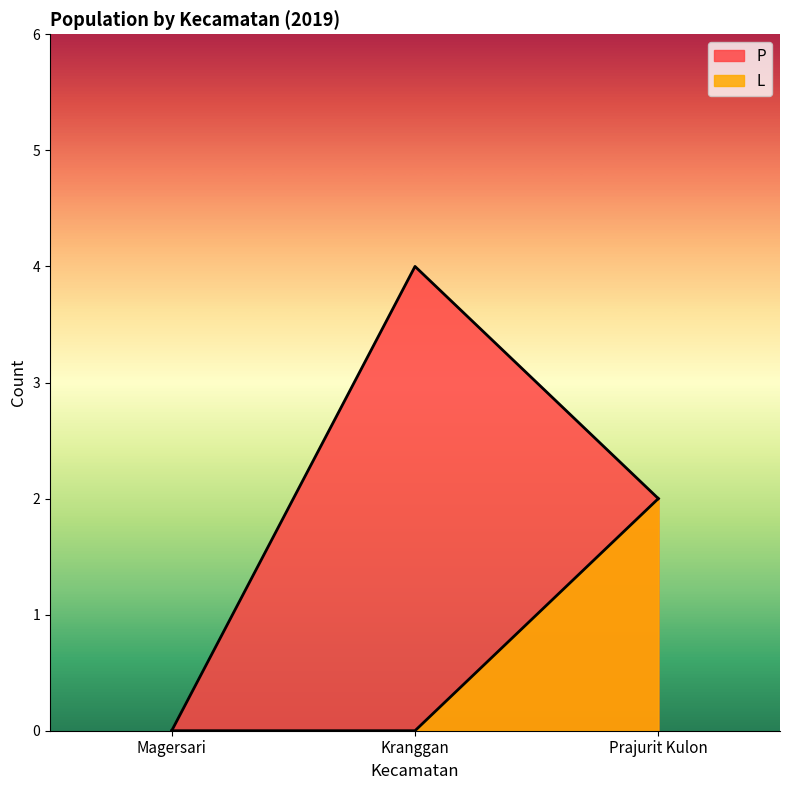

Which has a higher value, Kranggan or Magersari?

Kranggan